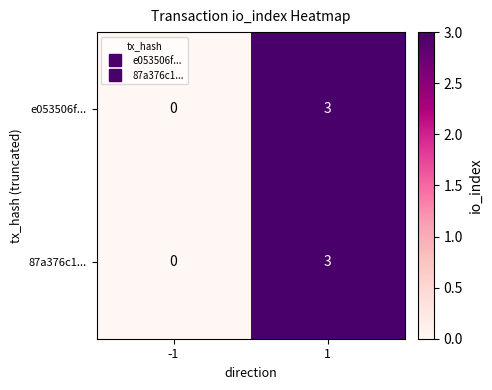

True or false: e053506f... has a value of 3 at 1.

True